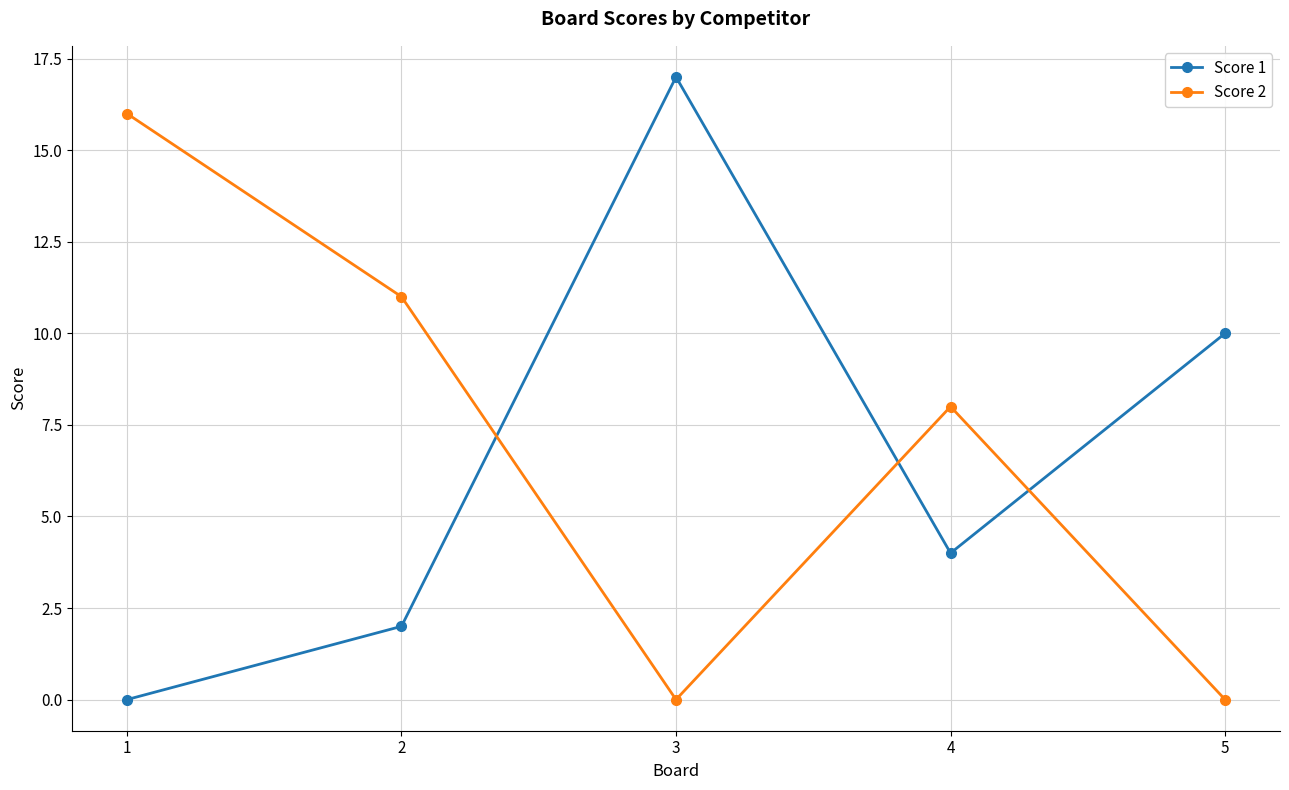

How many distinct data groups are displayed?

2